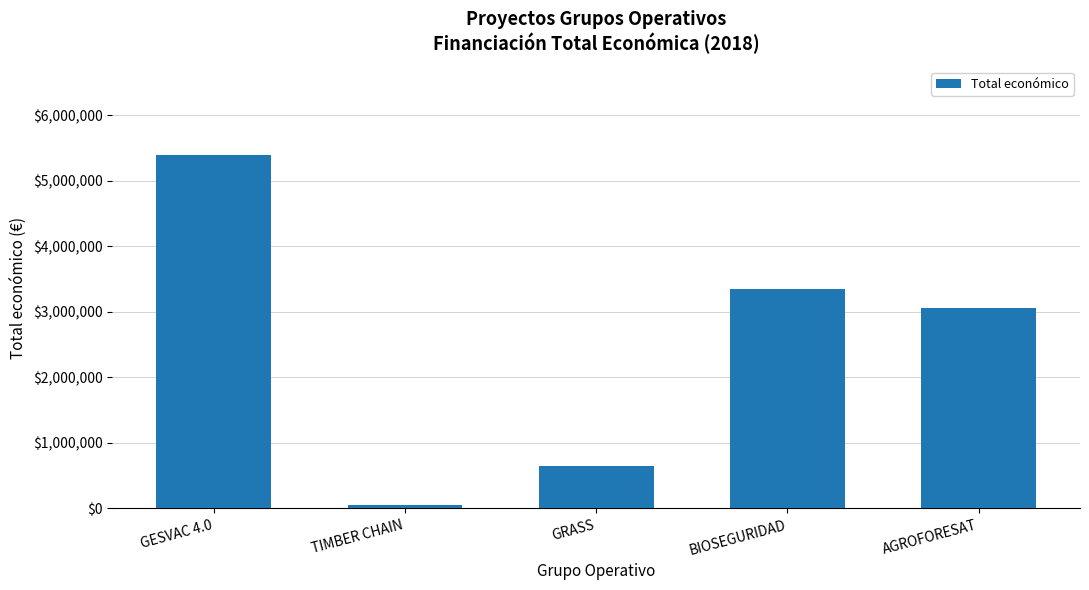

List the labels in order of value, largest first.

GESVAC 4.0, BIOSEGURIDAD, AGROFORESAT, GRASS, TIMBER CHAIN